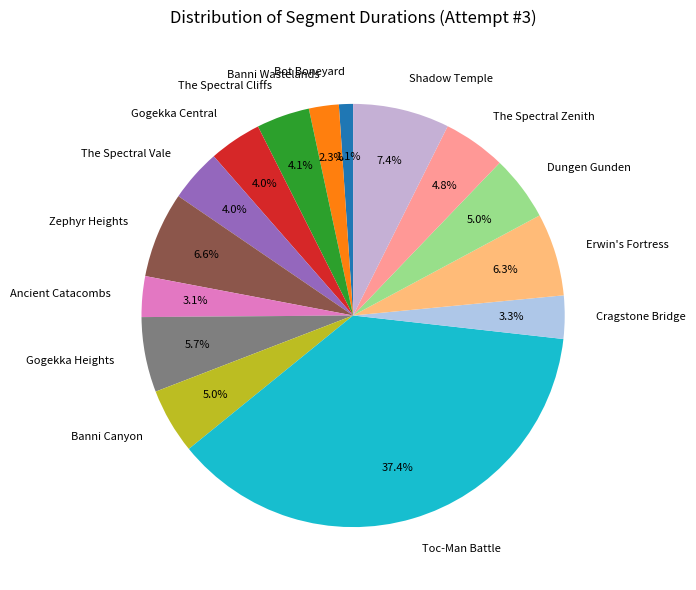

What percentage do Shadow Temple and The Spectral Vale together represent?

11.4%